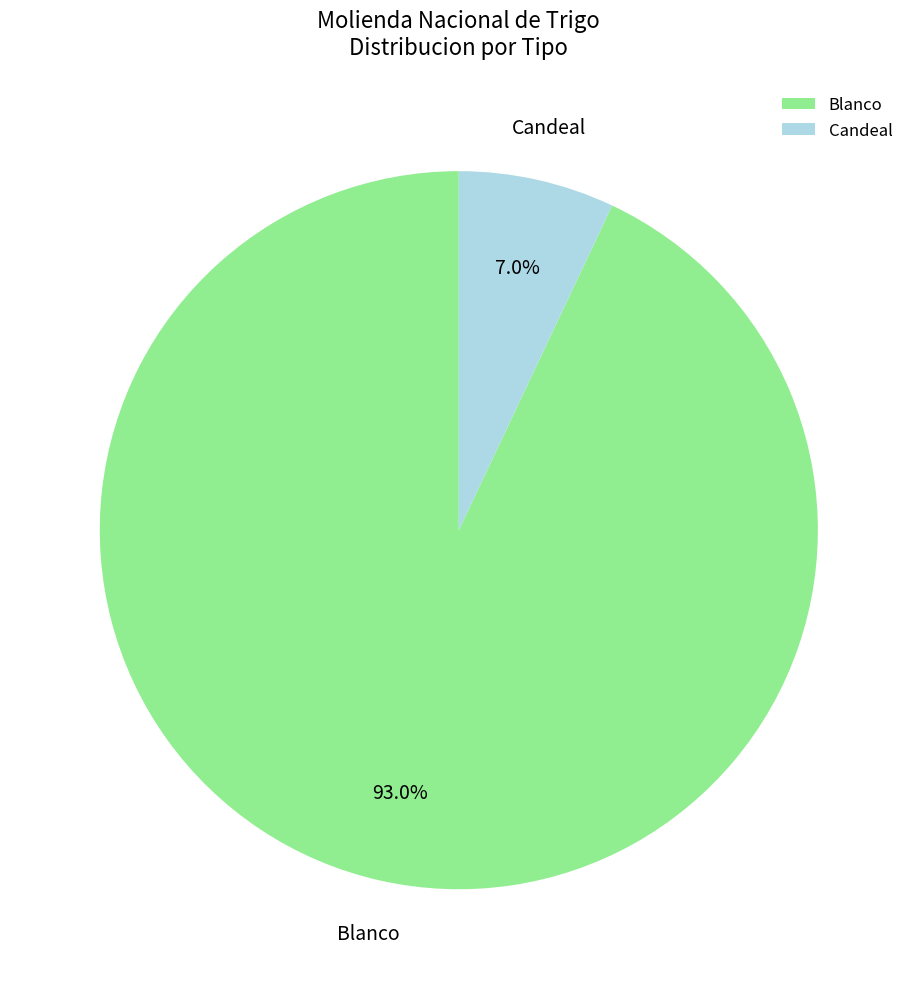

How many slices are in this pie chart?

2